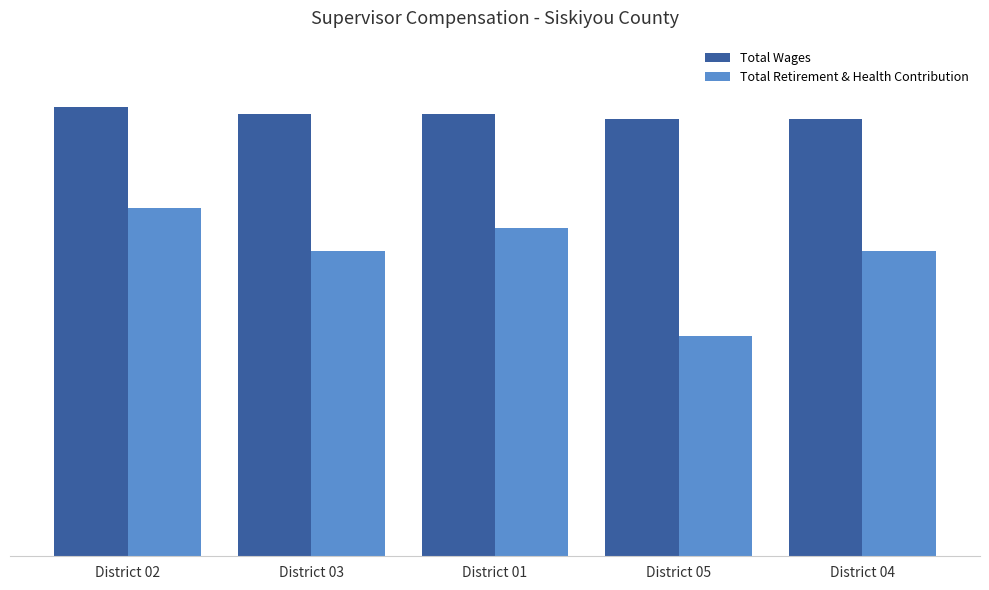

Which has a higher value, District 05 or District 03?

District 03